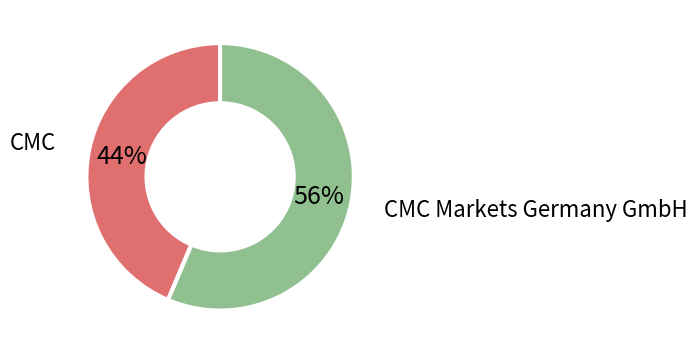

How many slices are in this pie chart?

2